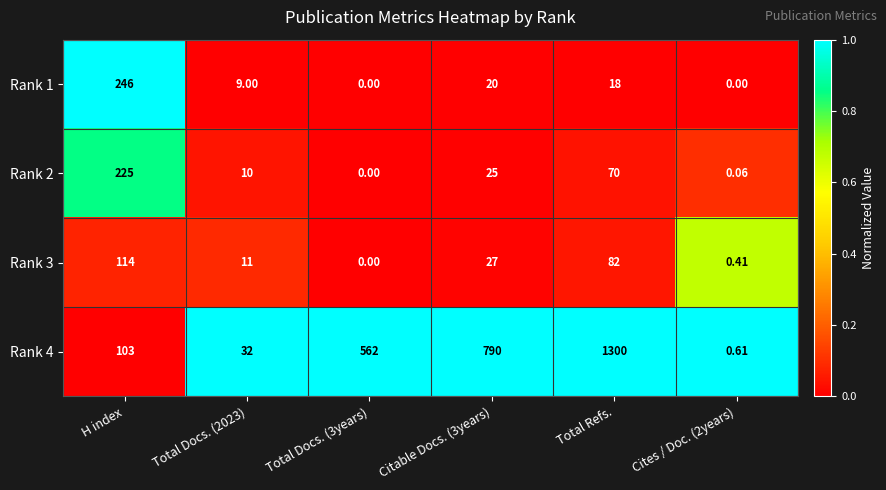

At which category does the chart reach its peak across all series?

Total Refs.